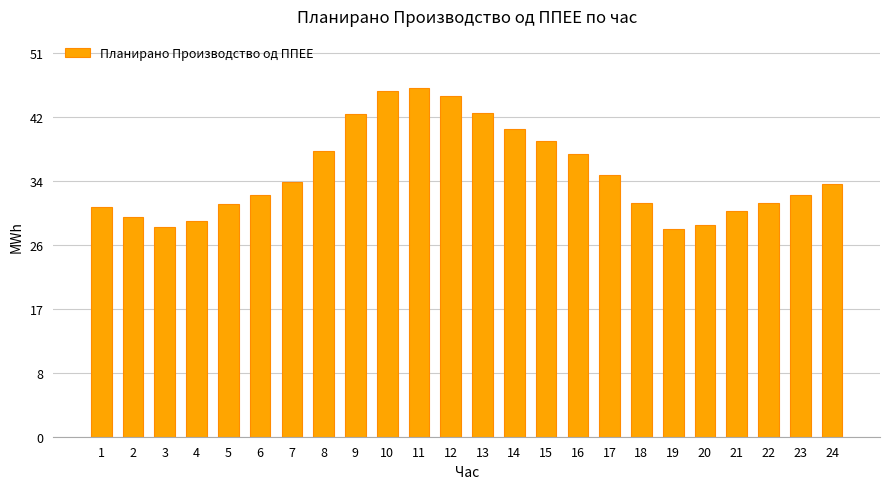

Approximately how many times larger is the value at 10 compared to 4?

1.6